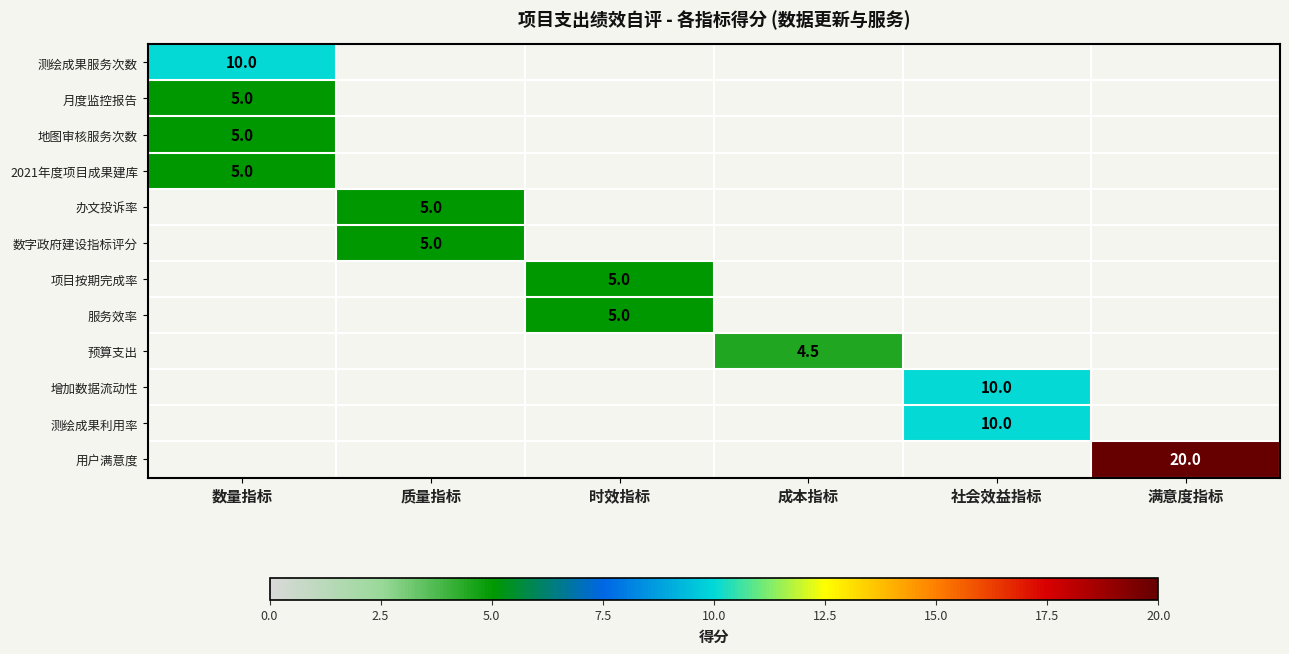

How many categories are shown in the chart?

6